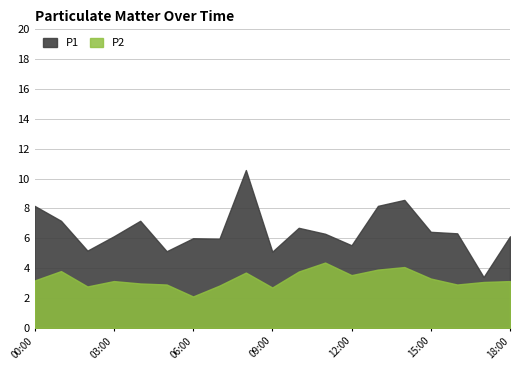

Read the P2 value at 12:00.

3.5